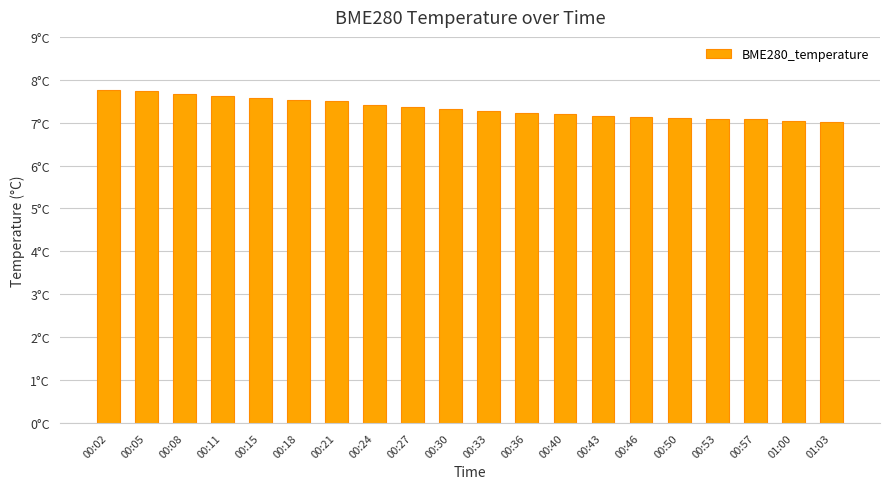

Which has a higher value, 00:43 or 00:18?

00:18